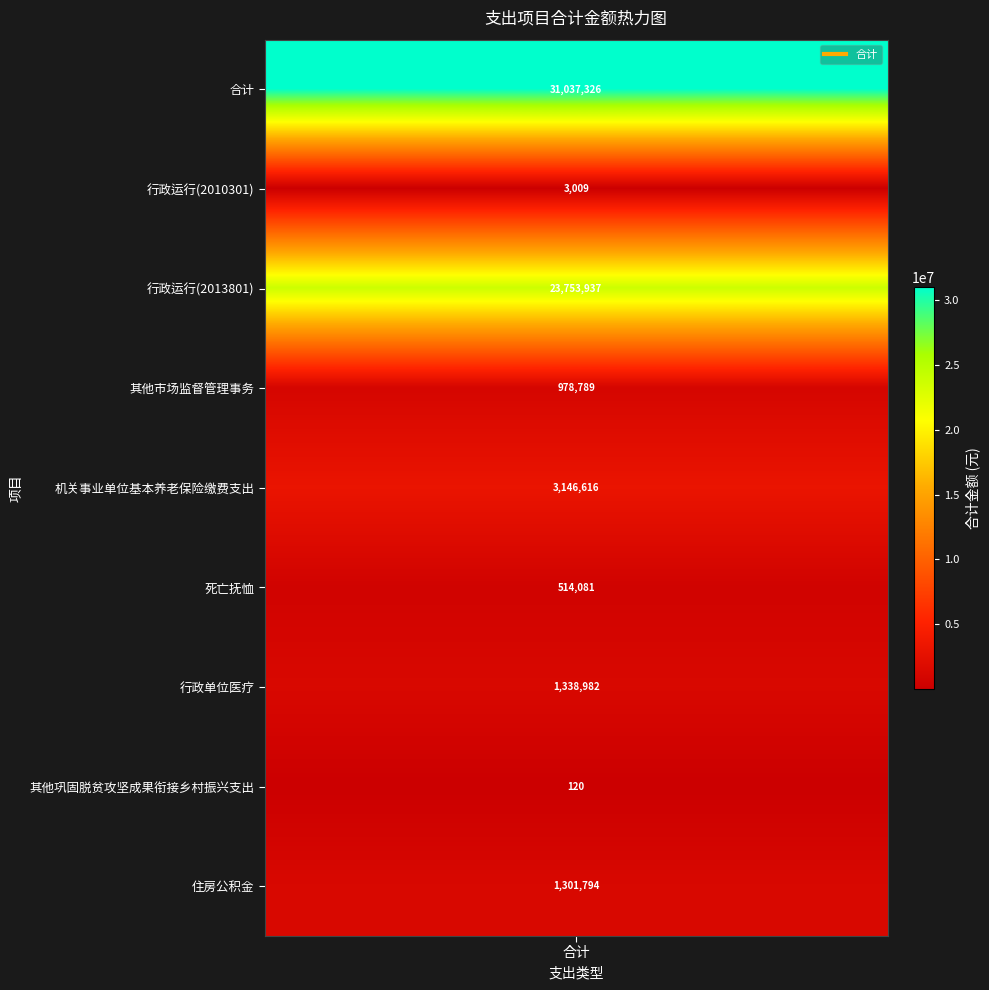

List the labels in order of value, largest first.

合计, 行政运行(2013801), 机关事业单位基本养老保险缴费支出, 行政单位医疗, 住房公积金, 其他市场监督管理事务, 死亡抚恤, 行政运行(2010301), 其他巩固脱贫攻坚成果衔接乡村振兴支出